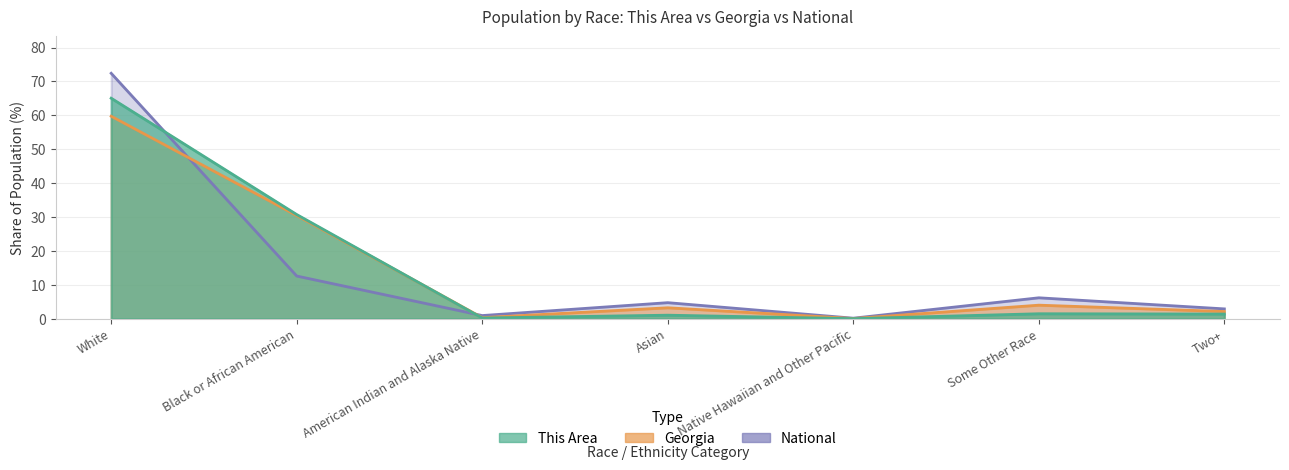

Is the value of This Area at Black or African American greater than the value of Georgia at American Indian and Alaska Native?

Yes